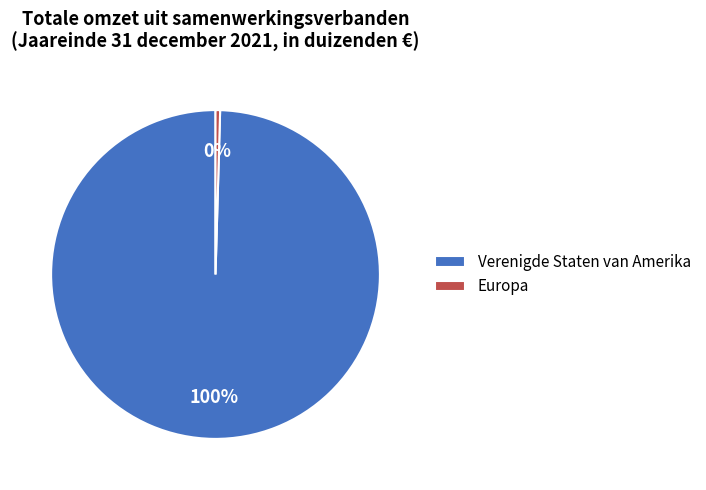

To the nearest percent, what is the average slice percentage?

50%